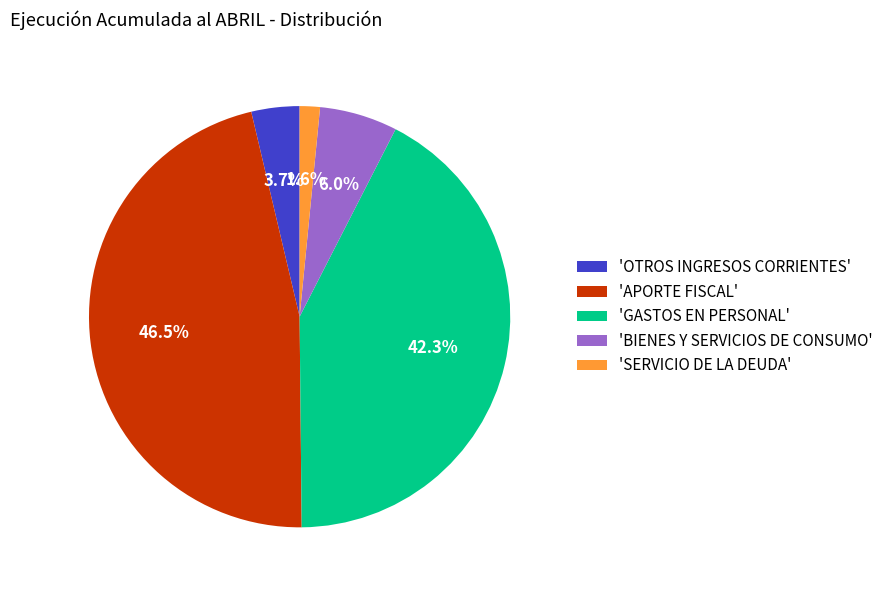

What is the smallest slice in the pie chart?

'SERVICIO DE LA DEUDA'